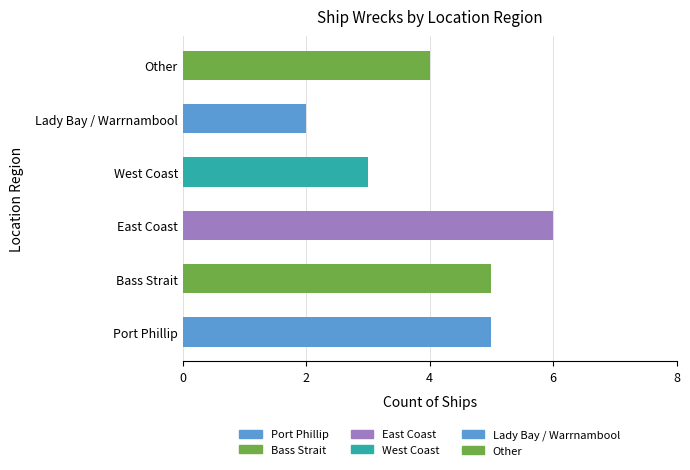

Are the bars grouped side by side (vs. stacked)?

No